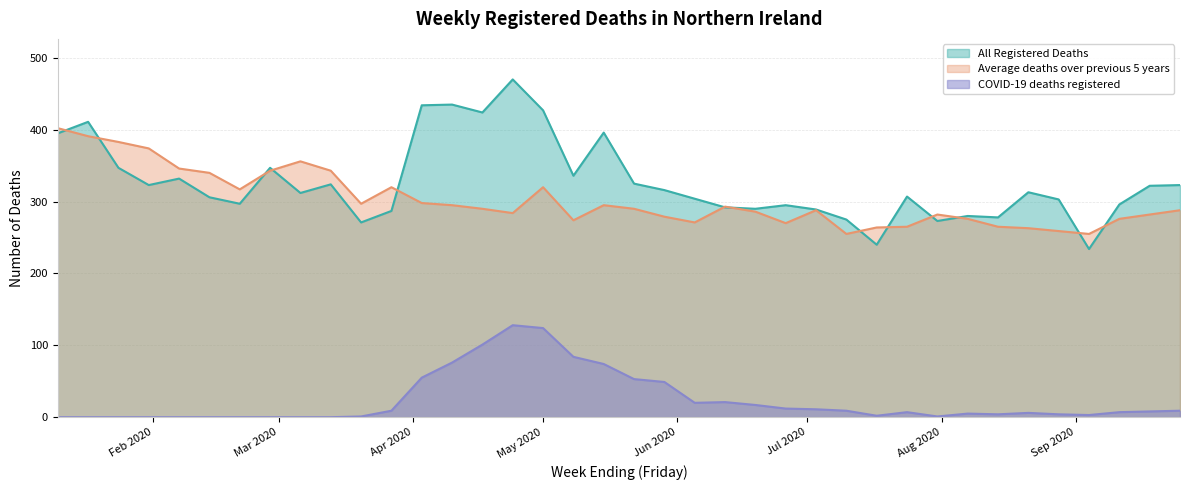

The value of Average deaths over previous 5 years at 2020-04-10 is 295.0. True or false?

True